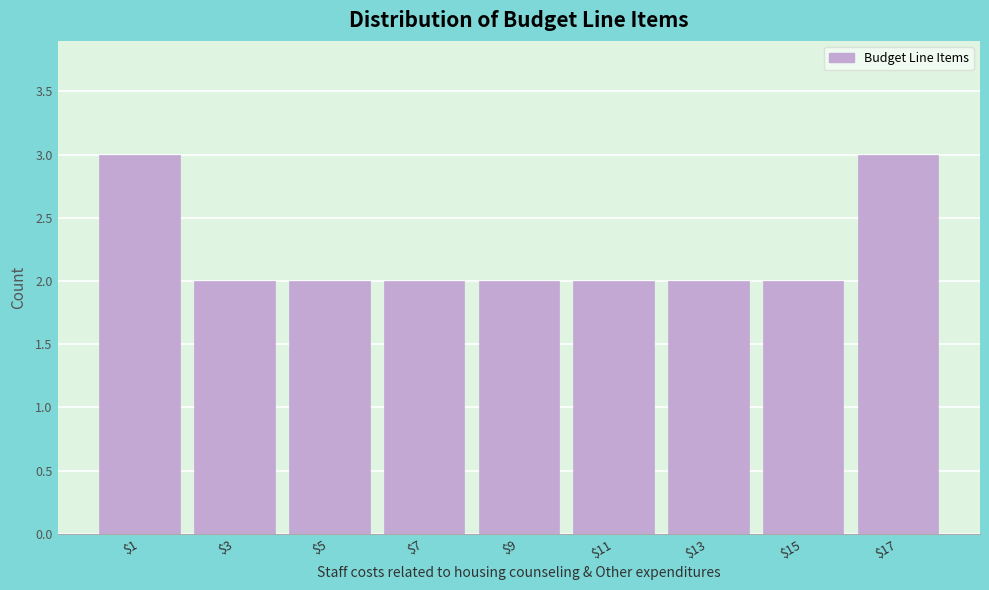

Reading right to left, transcribe all the data shown in this chart.

3	2	2	2	2	2	2	2	3